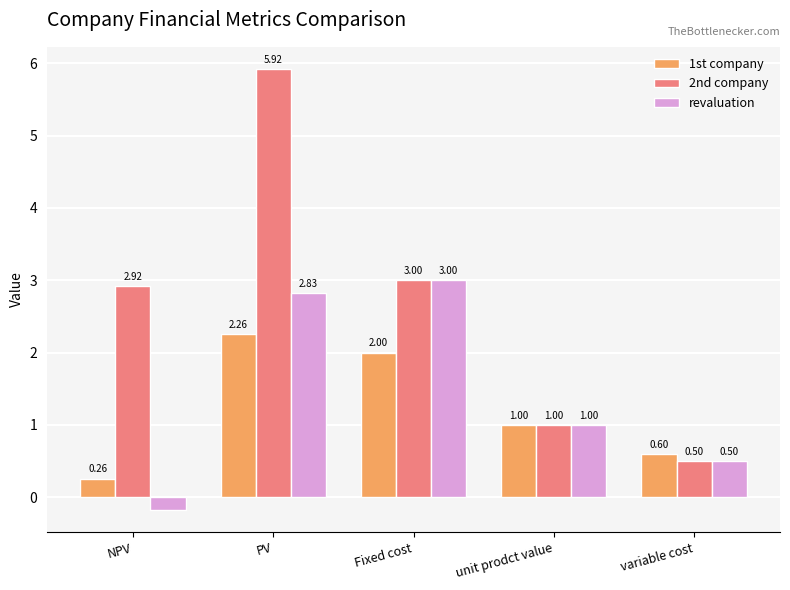

Between NPV and Fixed cost, which series saw the biggest shift?

revaluation